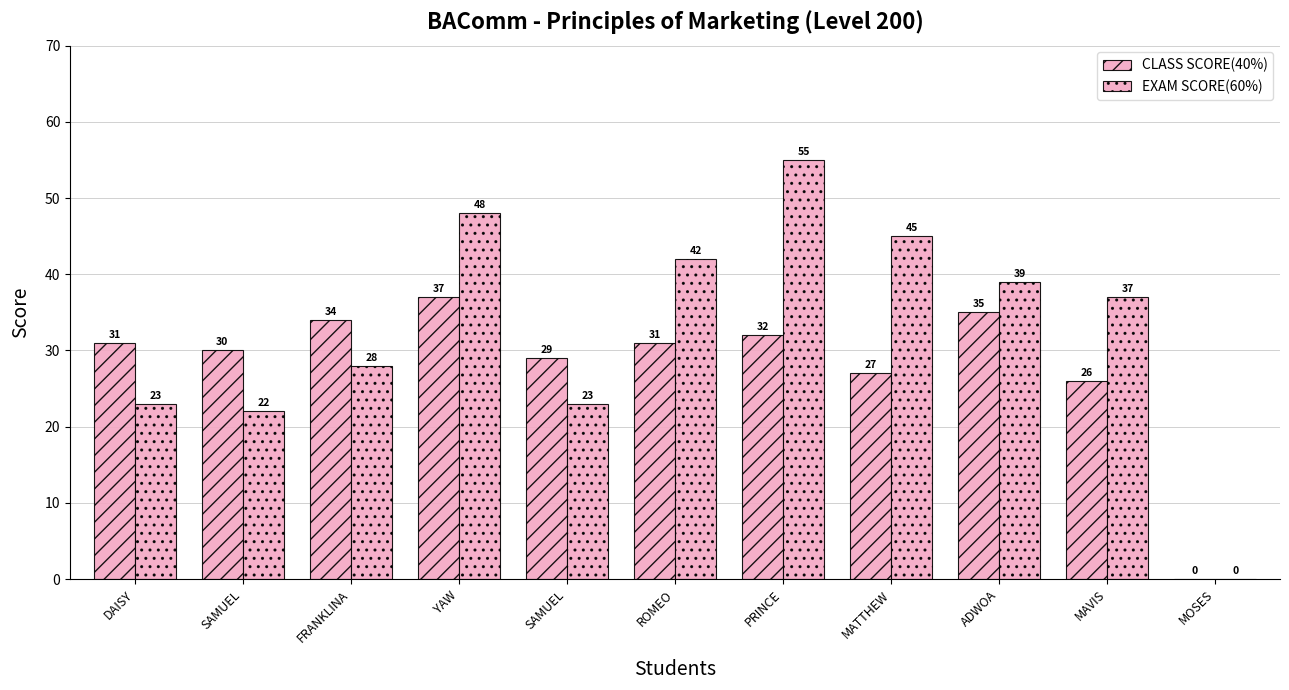

Count the number of data series in this chart.

2